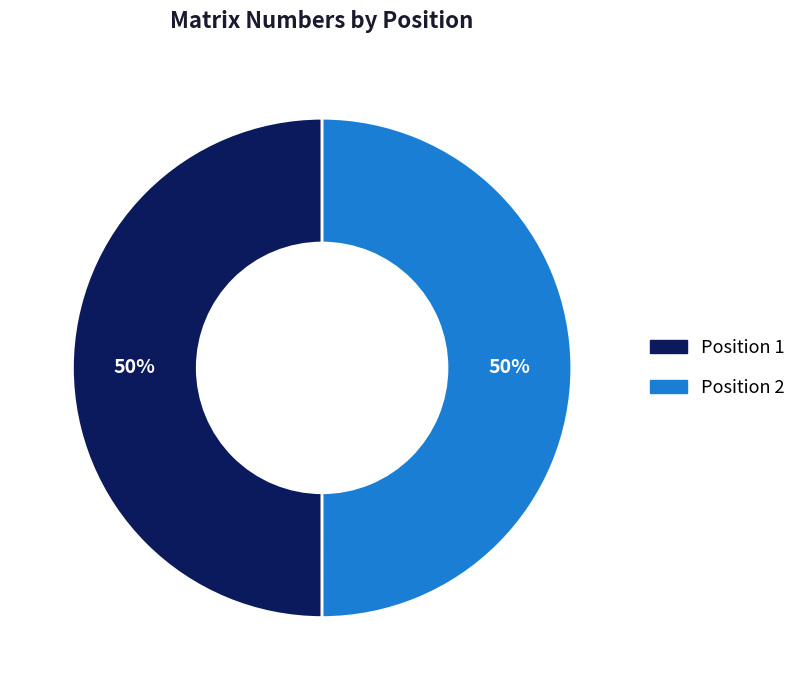

To the nearest percent, what portion does Position 1 represent?

50%